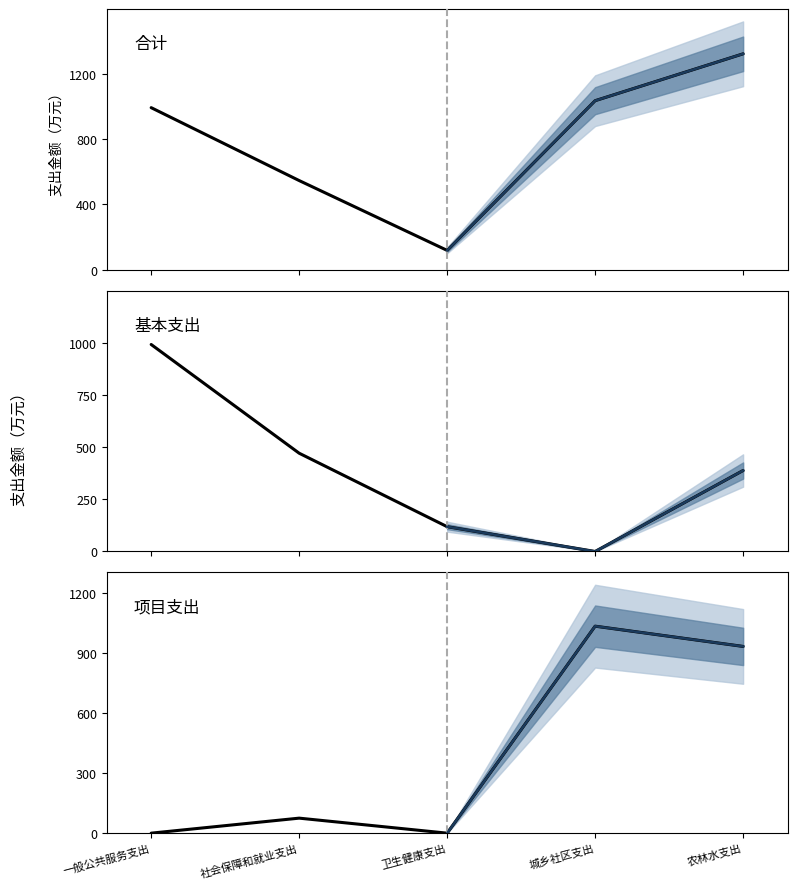

What are all the series names shown in the legend?

合计, 基本支出, 项目支出